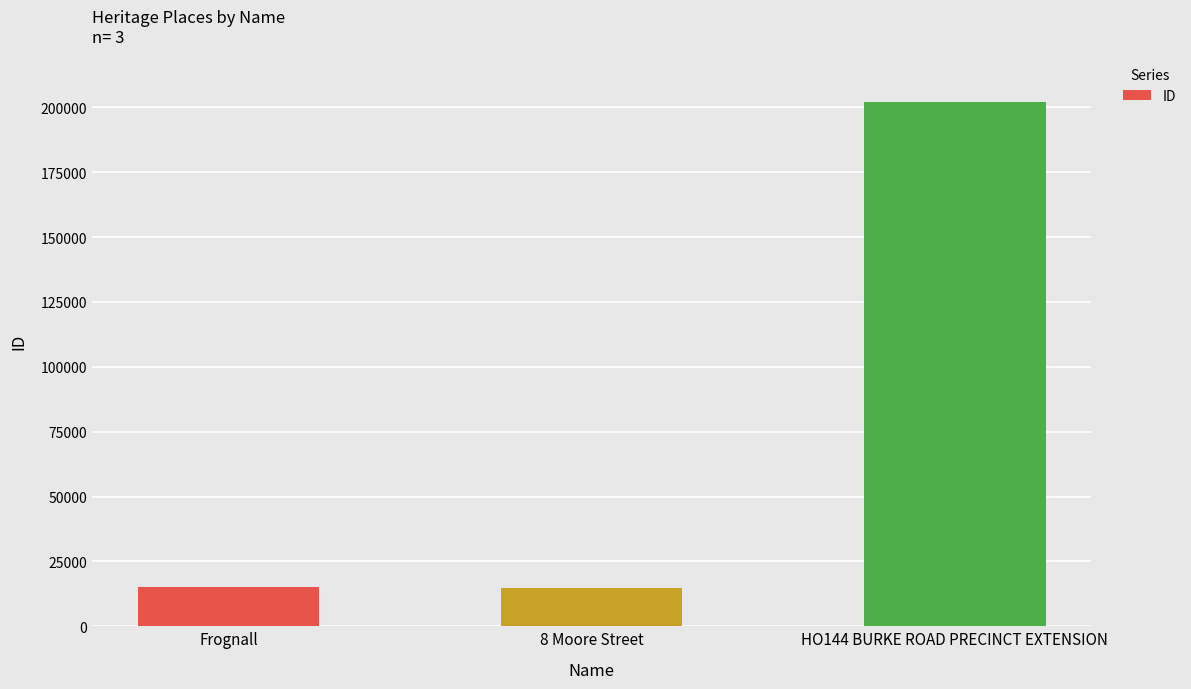

What is the label of the 3rd bar from the right?

Frognall